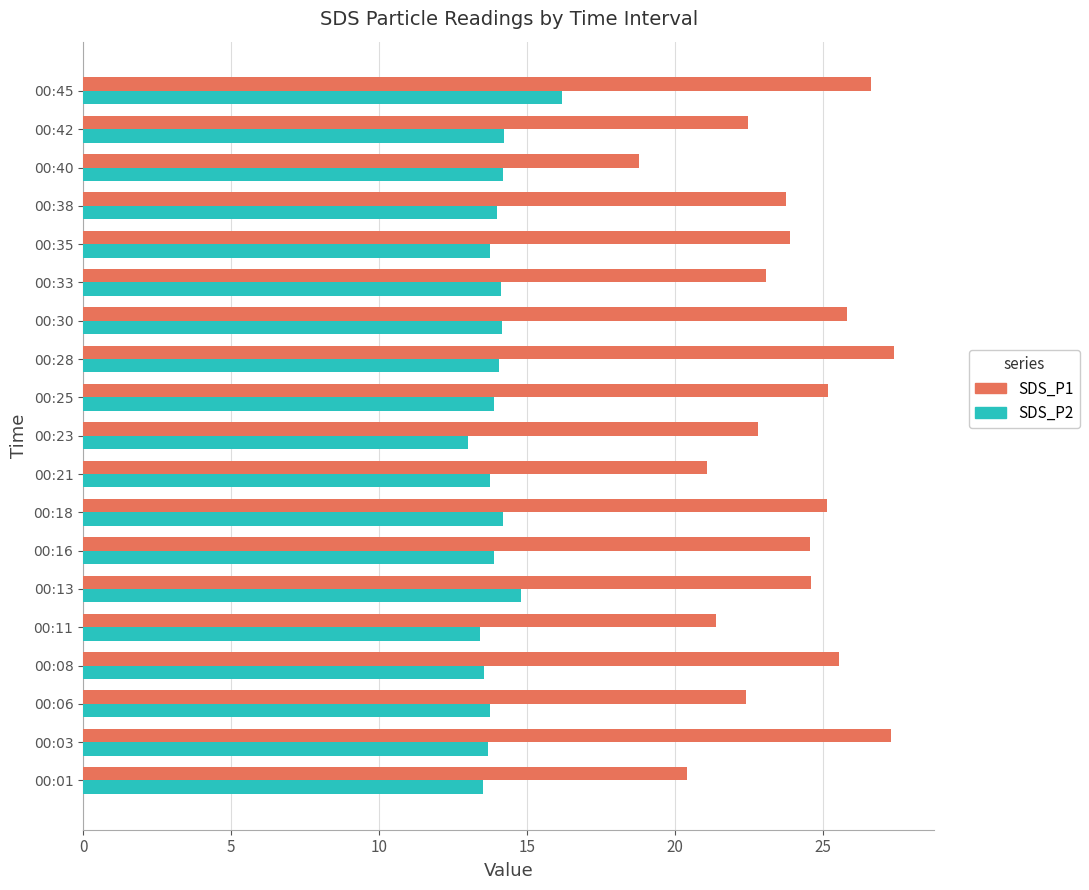

Which series has the widest spread of values?

SDS_P1